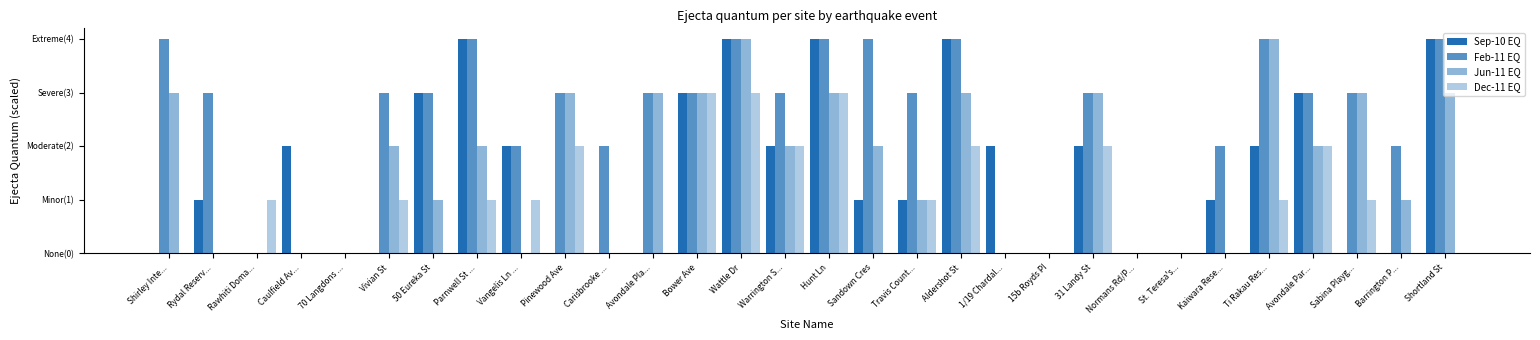

Which series has the widest spread of values?

Sep-10 EQ